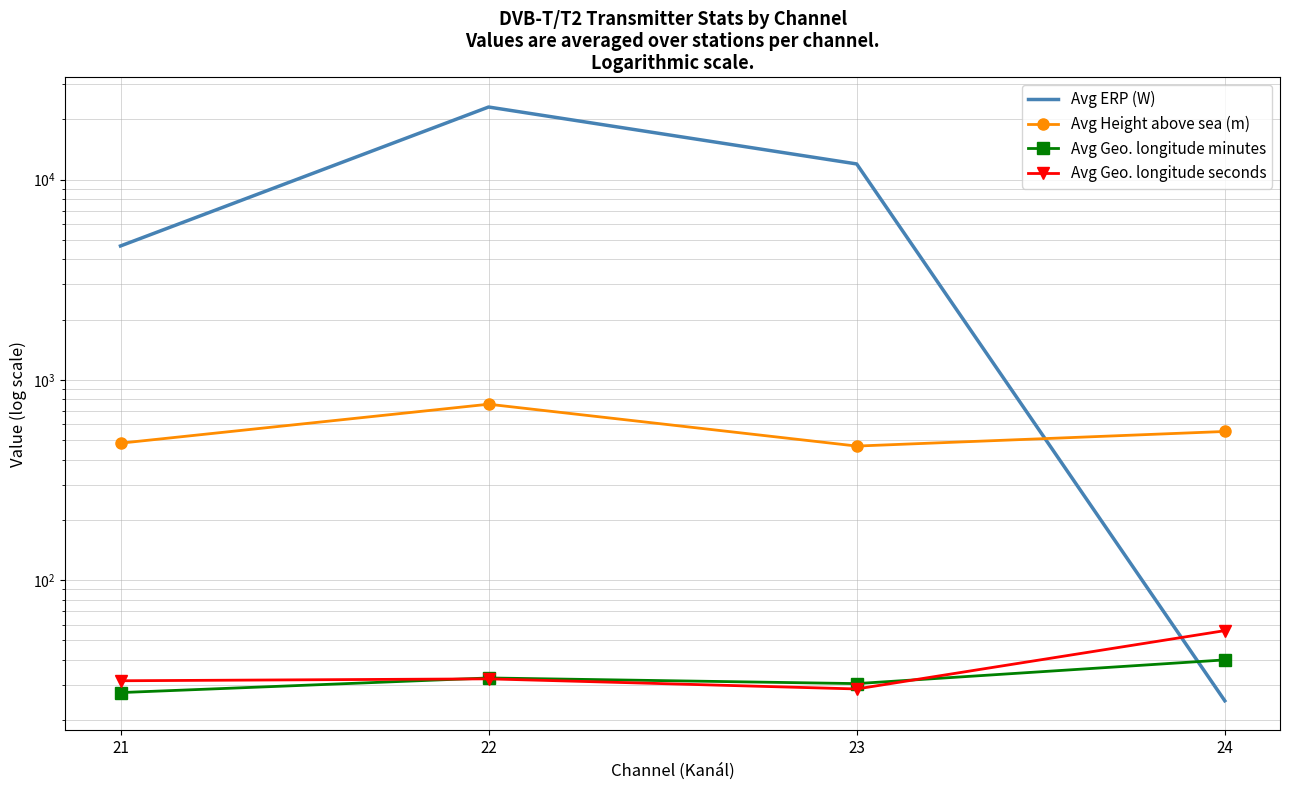

True or false: Avg Height above sea (m) and Avg ERP (W) intersect in this chart.

True